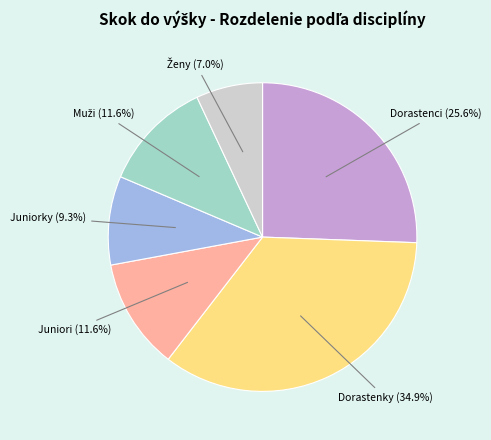

Does any single category account for the majority?

No